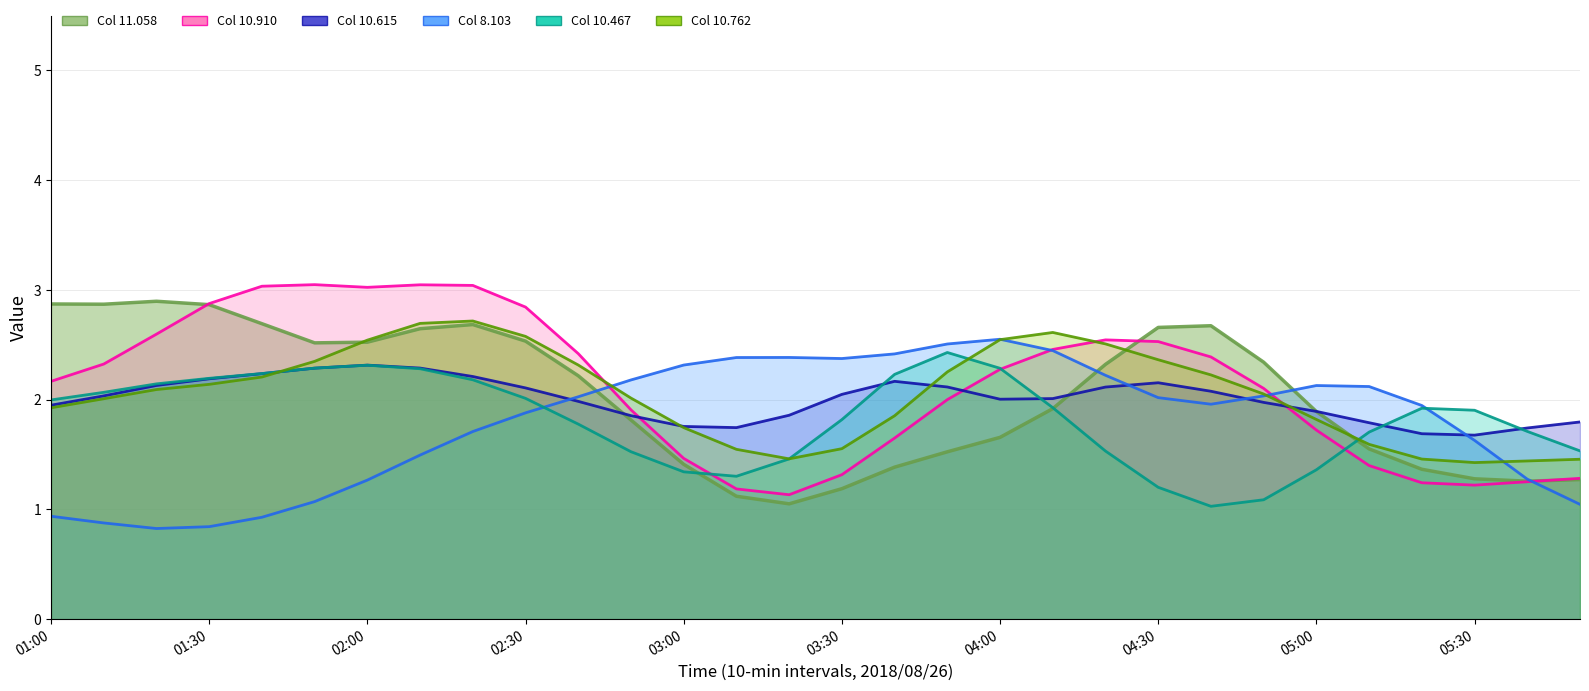

Does the chart display data point markers on the line(s)?

No